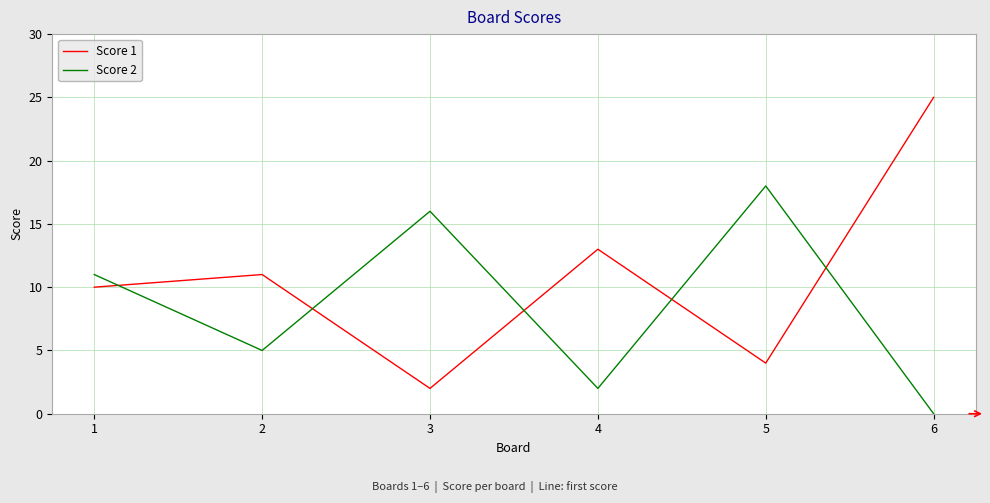

At 3, list the series in order from smallest to largest.

Score 1, Score 2